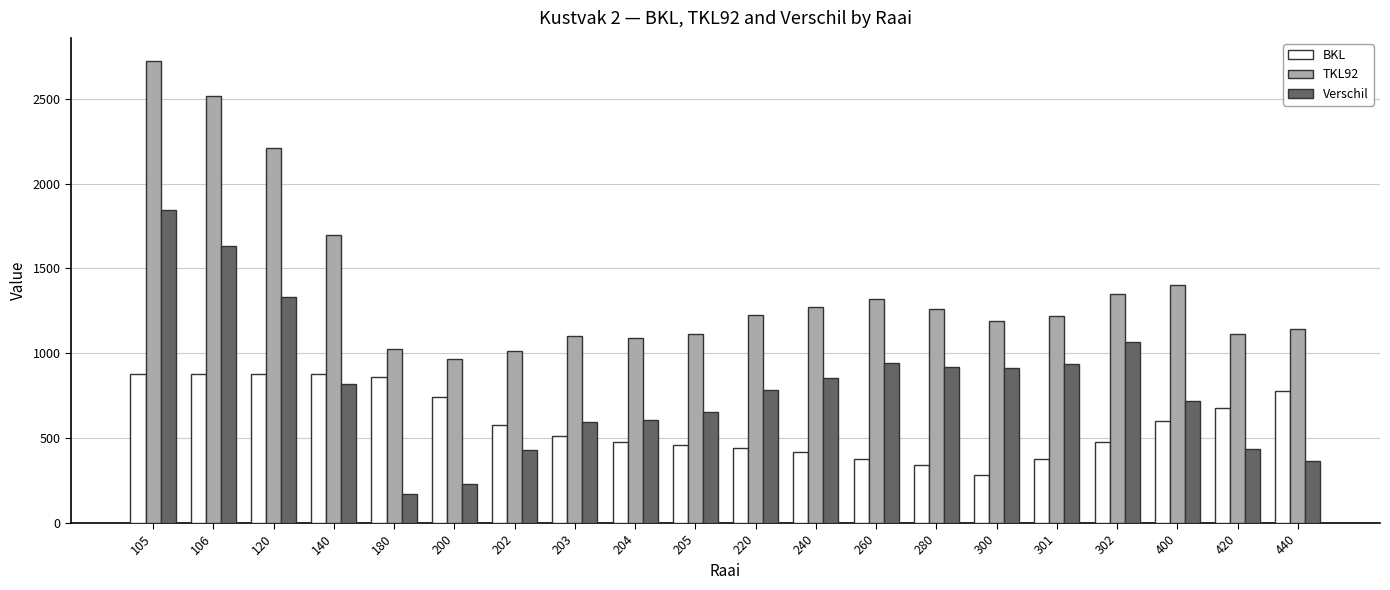

What is the difference between the TKL92 values at 440 and 200?

175